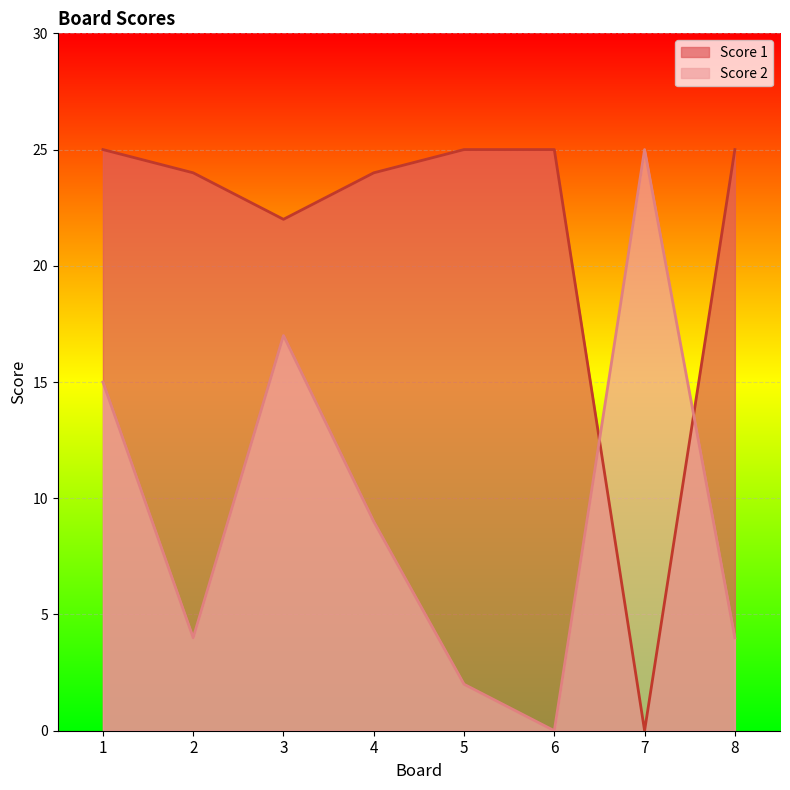

Where is Score 1 nearest to the value 12?

3